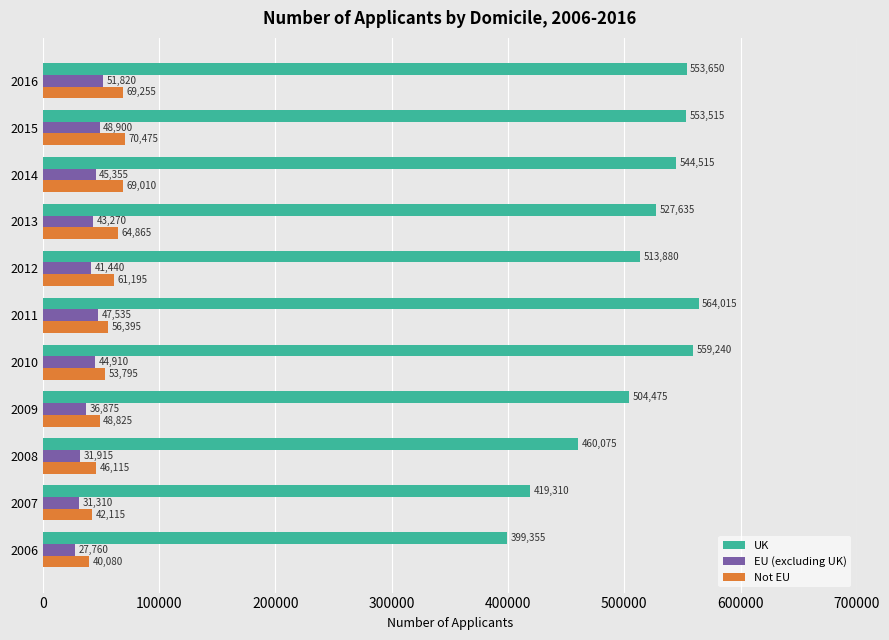

What is the minimum value for Not EU?

40080